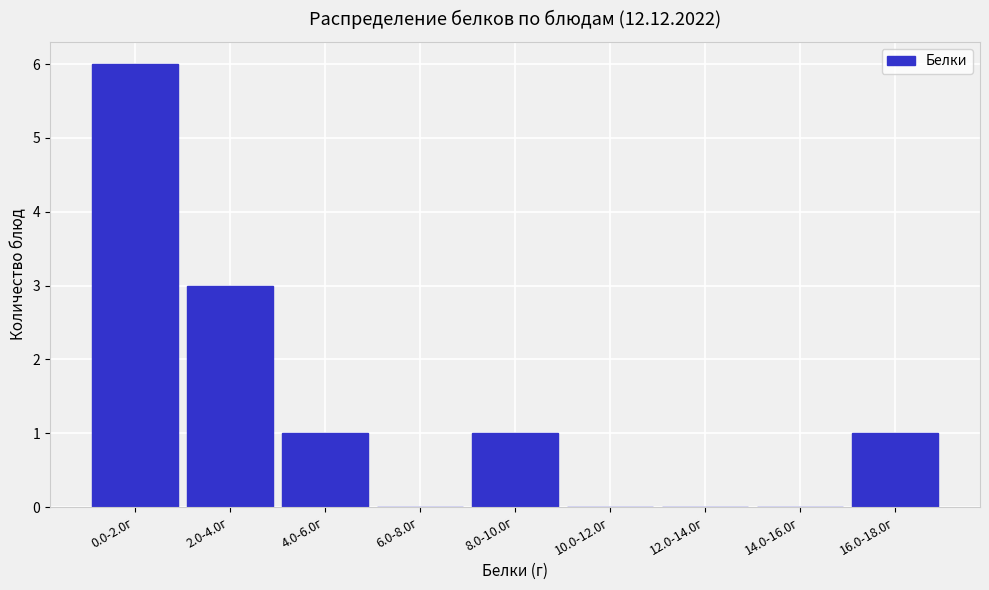

Reading left to right, what are all the values shown in this chart?

0.0-2.0г=6	2.0-4.0г=3	4.0-6.0г=1	6.0-8.0г=0	8.0-10.0г=1	10.0-12.0г=0	12.0-14.0г=0	14.0-16.0г=0	16.0-18.0г=1